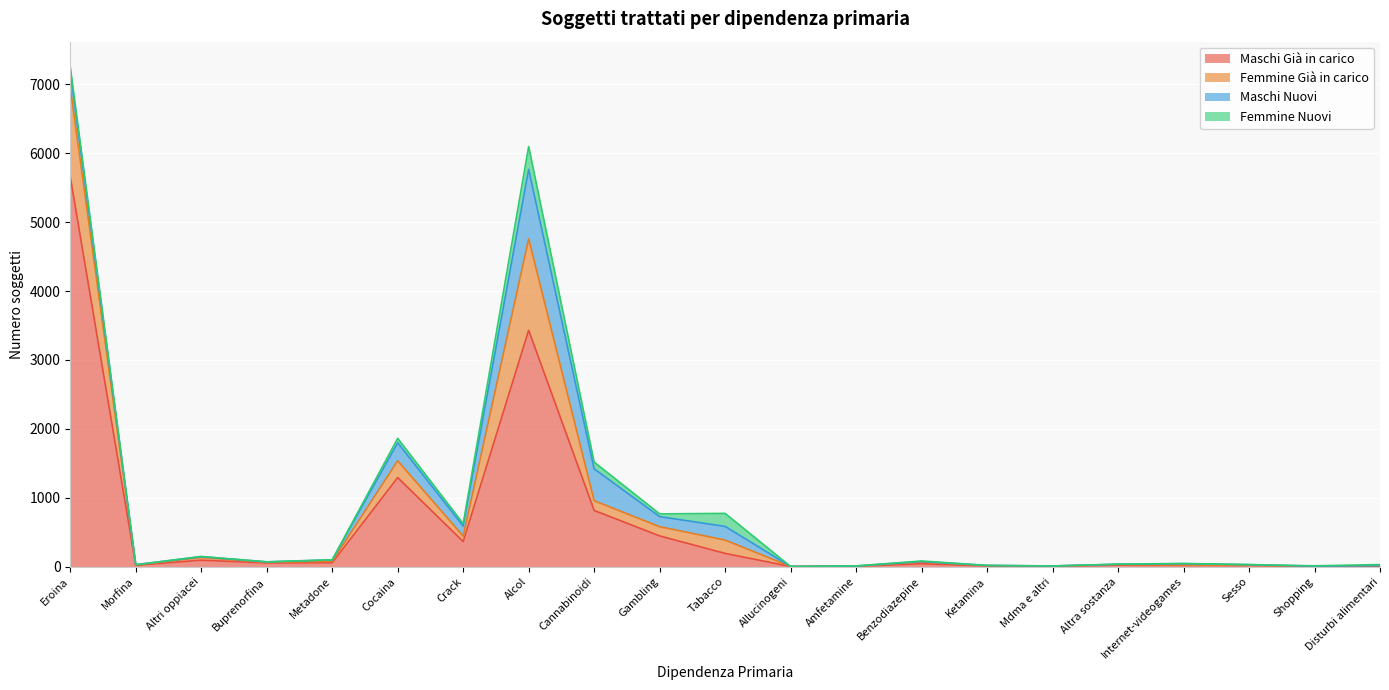

What are all the series names shown in the legend?

Maschi Già in carico, Femmine Già in carico, Maschi Nuovi, Femmine Nuovi